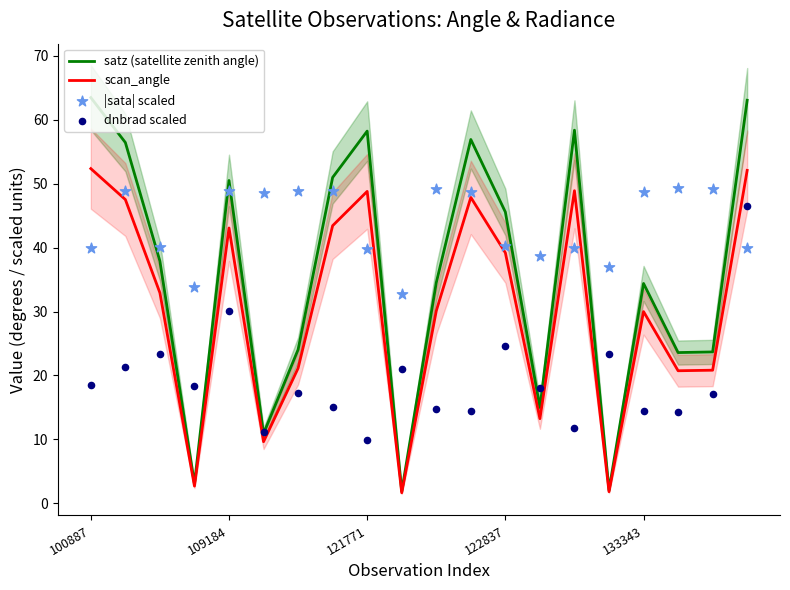

True or false: satz (satellite zenith angle) has a value of 77.2 at 122837.

False